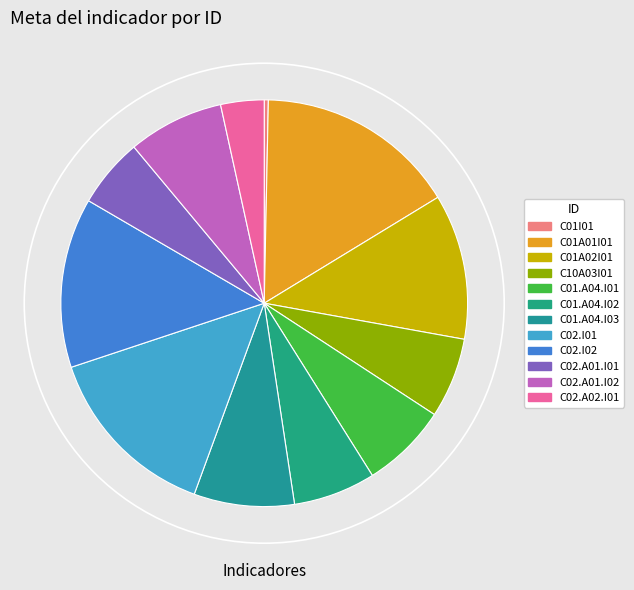

Is C02.I01 the majority of the pie?

No